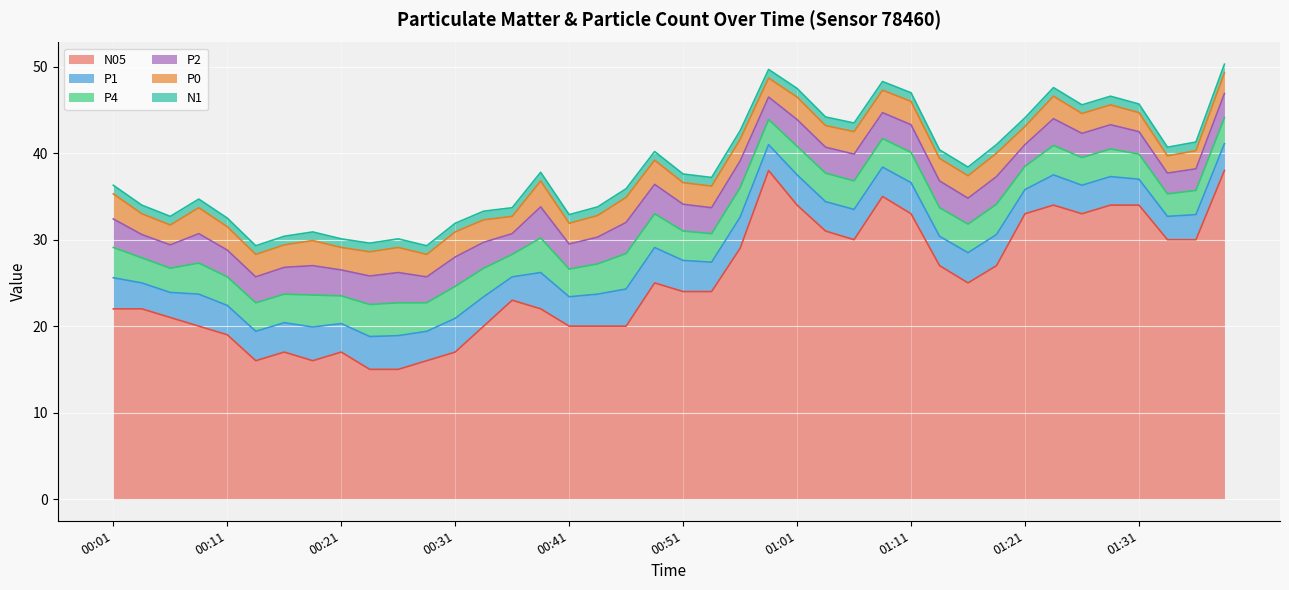

True or false: P0 and N1 cross at least once.

False